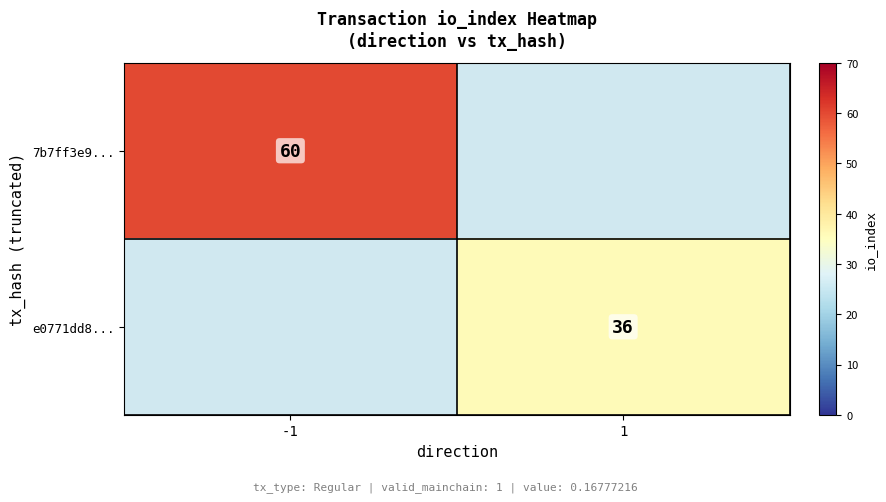

Is it true that 7b7ff3e9... equals 104 at -1?

False